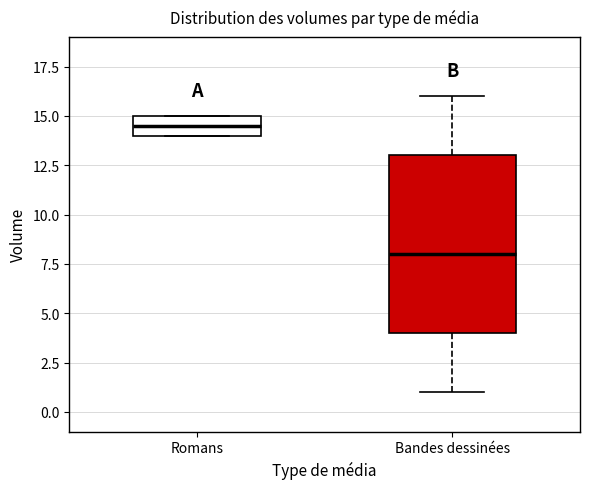

Which box's median line is the lowest?

Bandes dessinées